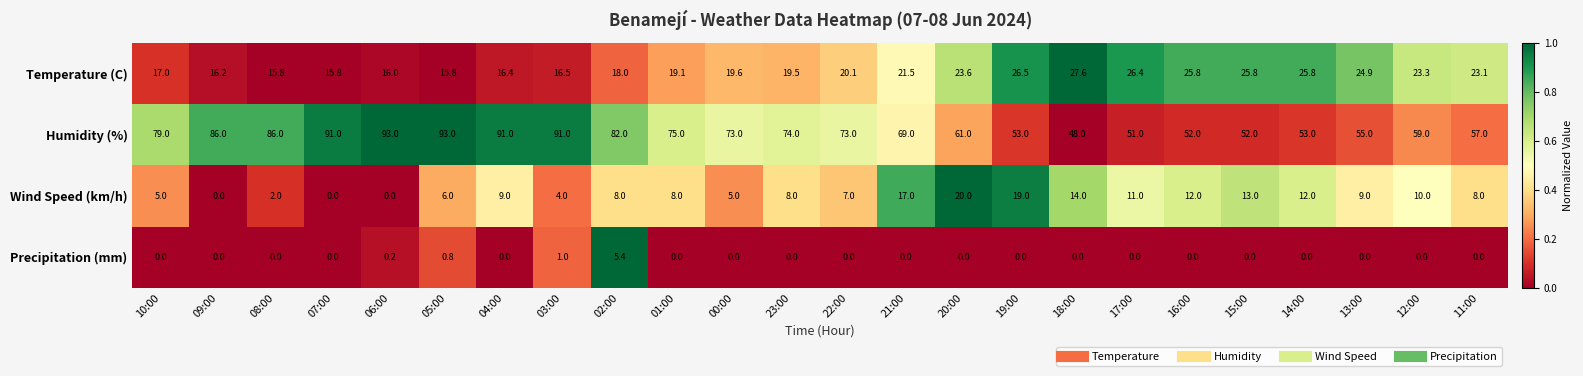

Rank the series by their maximum value, from lowest to highest.

Precipitation (mm), Wind Speed (km/h), Temperature (C), Humidity (%)